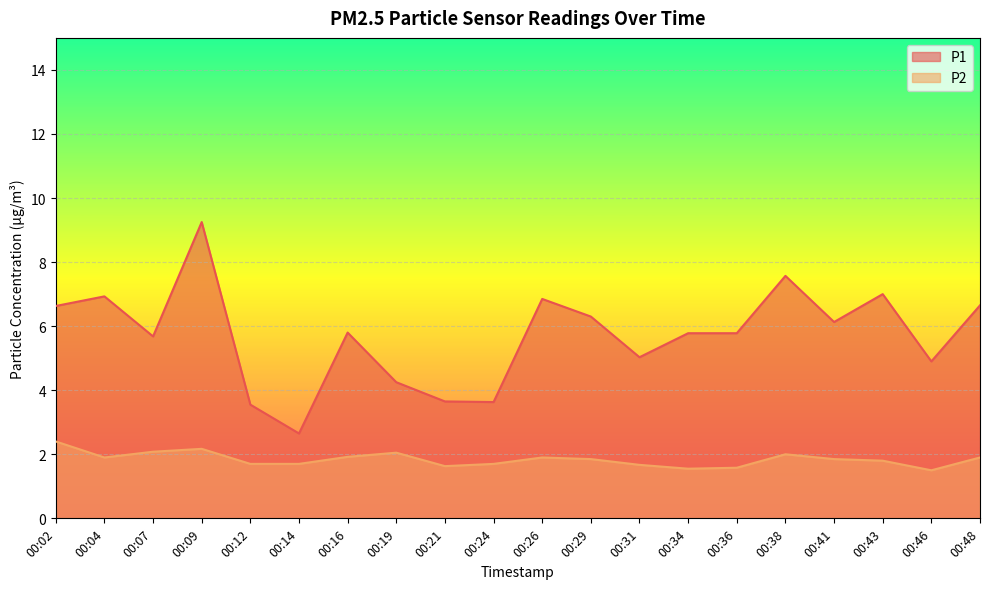

Is the value of P1 at 00:12 greater than the value of P2 at 00:16?

Yes